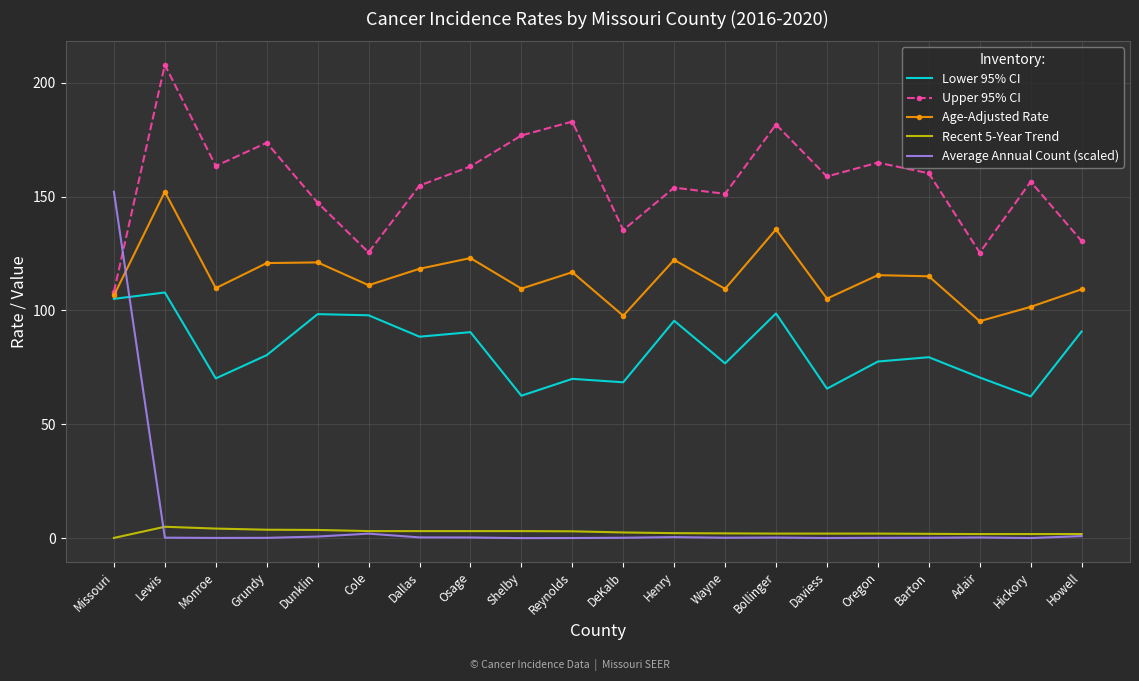

The Recent 5-Year Trend series shows 3.8 at Grundy. True or false?

True